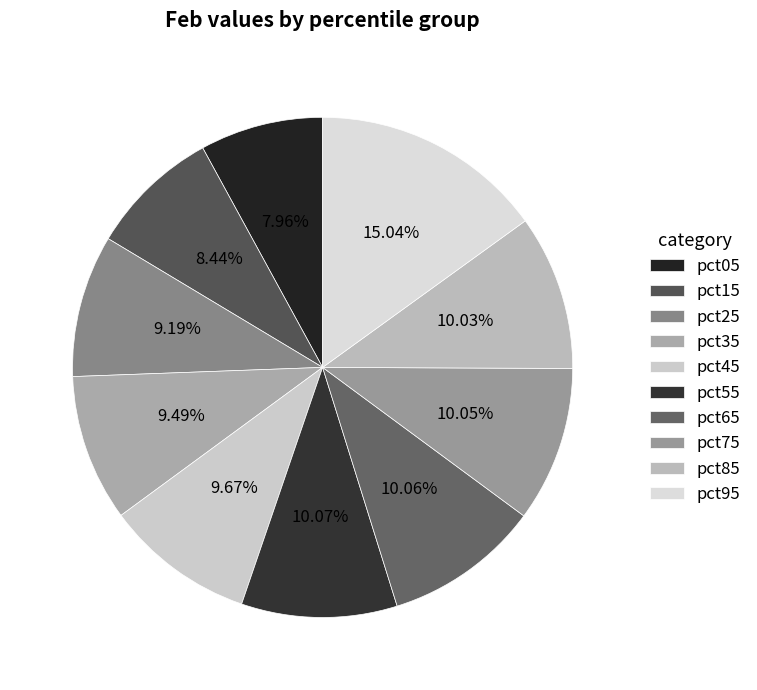

Is pct25 the majority of the pie?

No